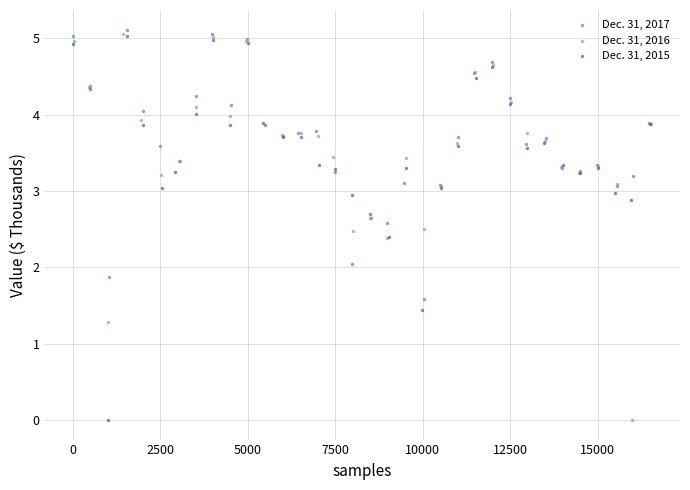

What are all the series names shown in the legend?

Dec. 31, 2017, Dec. 31, 2016, Dec. 31, 2015